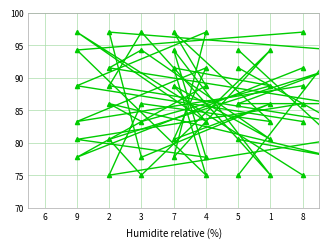

Does the chart have visible grid lines?

Yes